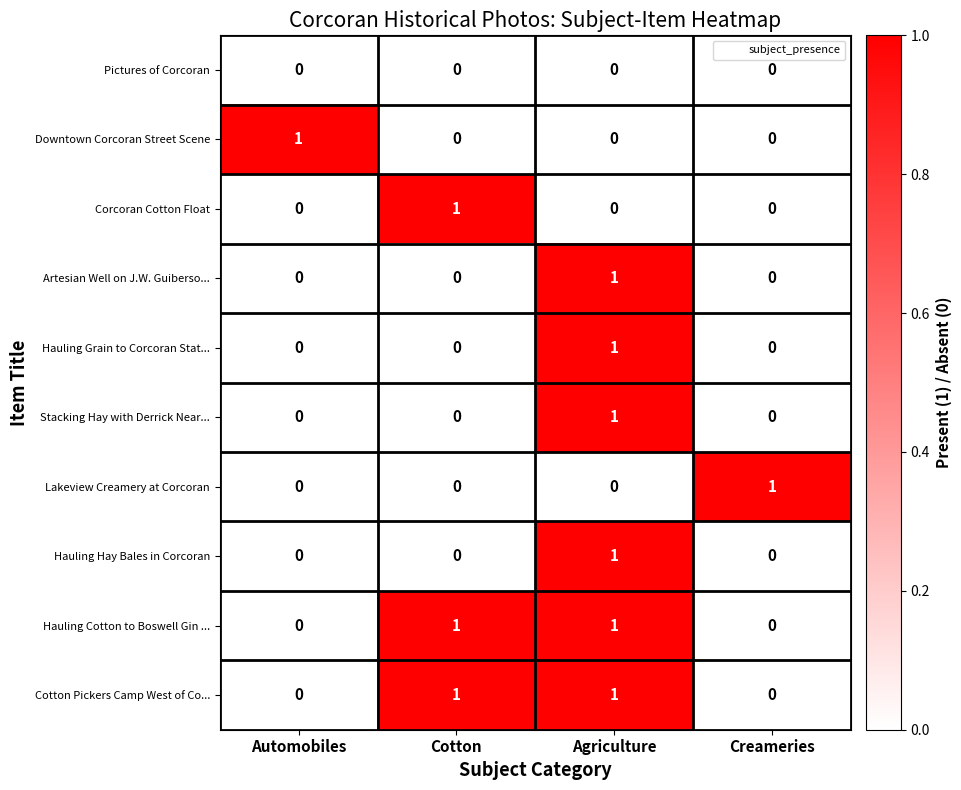

At which category is the sum across all series the highest?

Agriculture